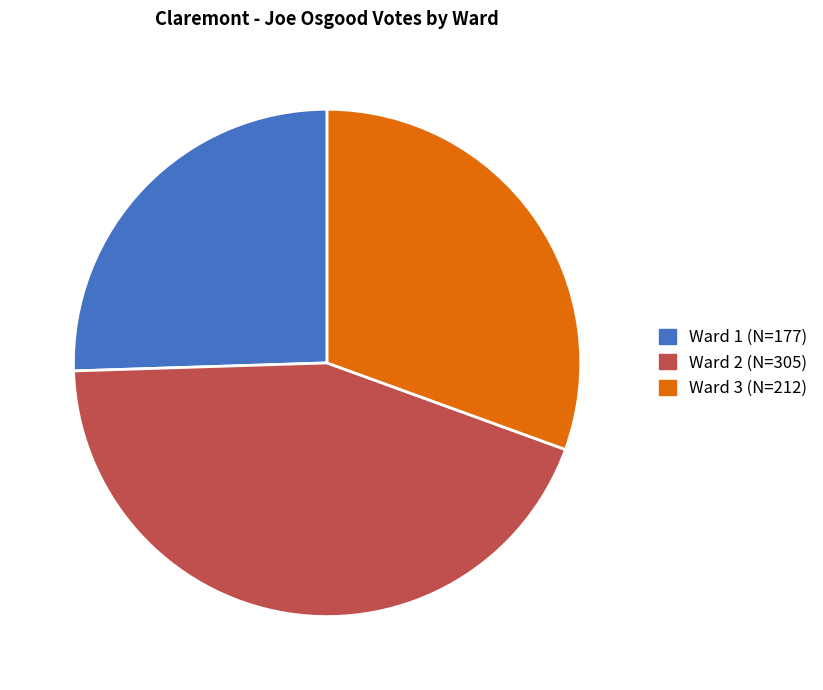

What is the ratio of the value at Ward 1 to the value at Ward 3?

0.8